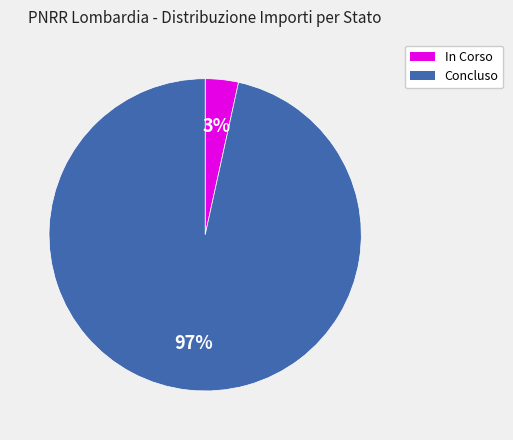

Rank the categories by value from highest to lowest.

Concluso, In Corso